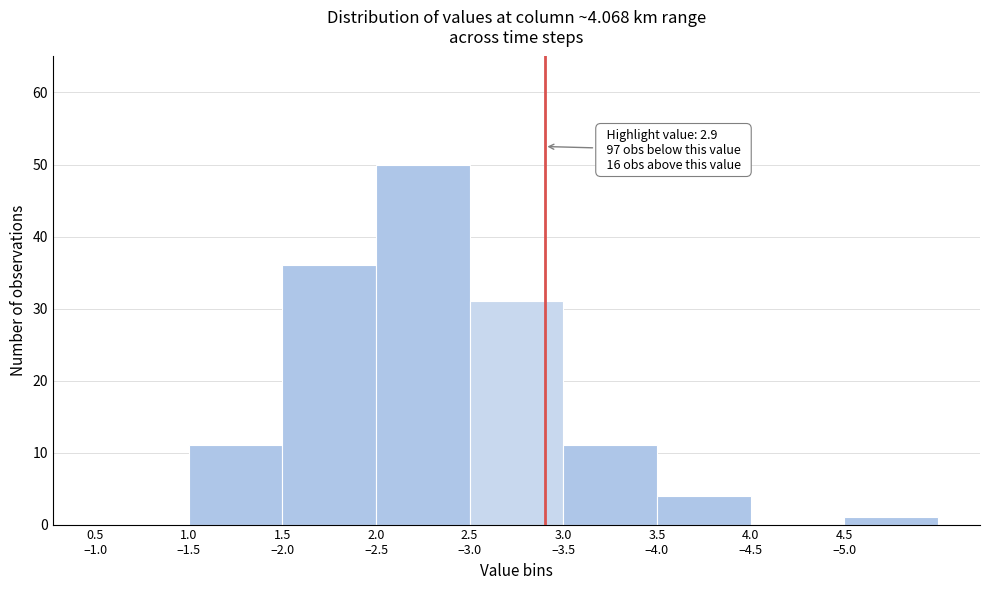

What is the sum of all values?

144